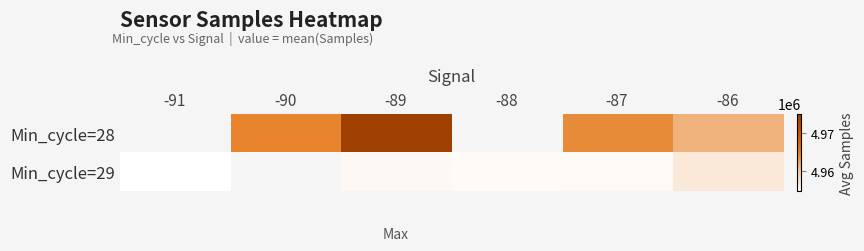

At which label does Min_cycle=28 reach its minimum?

-91